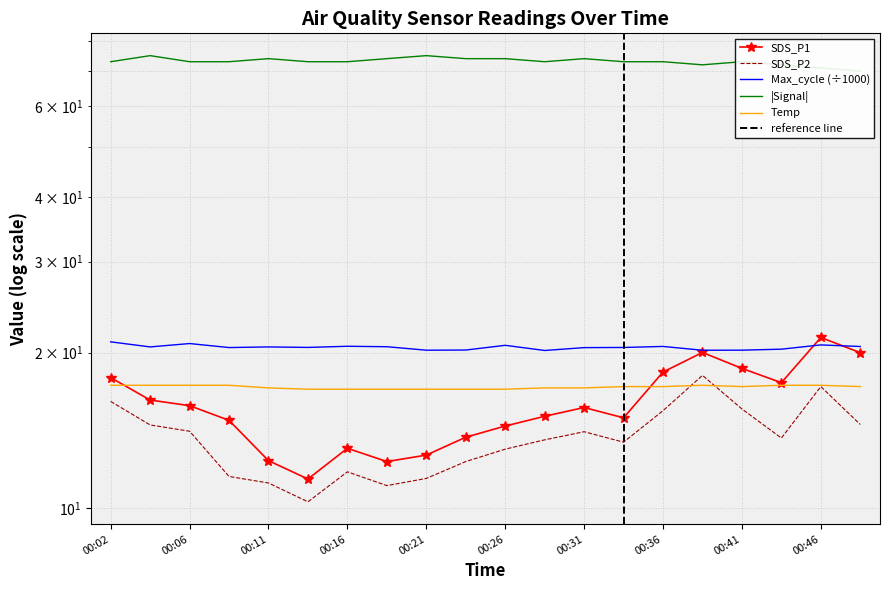

At which label does SDS_P1 reach its minimum?

2023/06/23 00:14:17